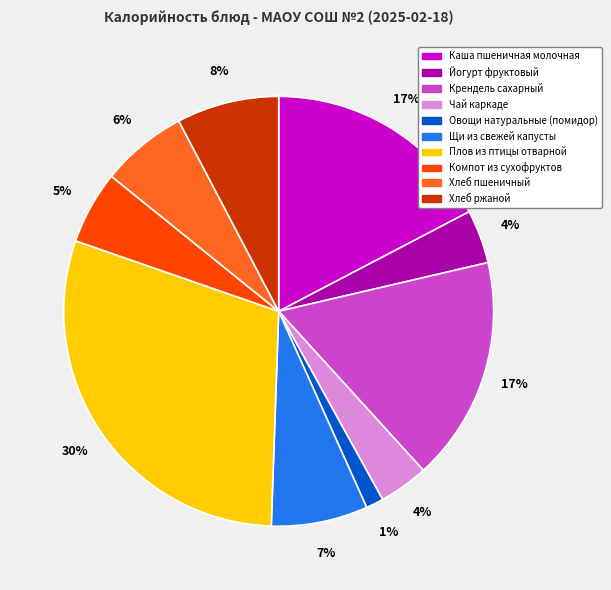

To the nearest percent, what is the average slice percentage?

10%